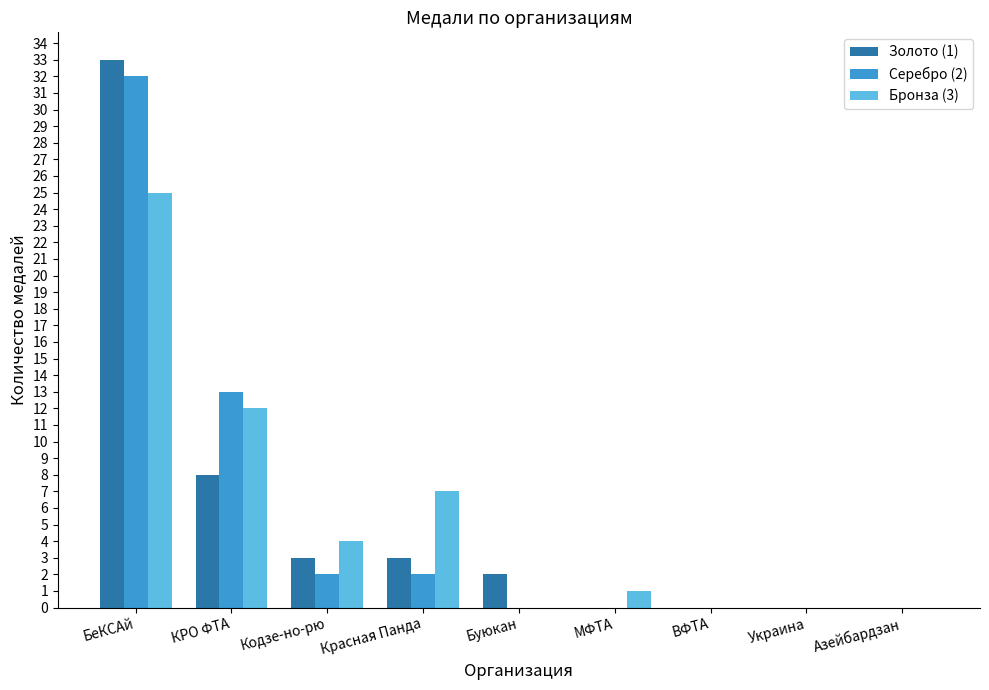

Is the value of Бронза (3) at МФТА greater than the value of Серебро (2) at Красная Панда?

No